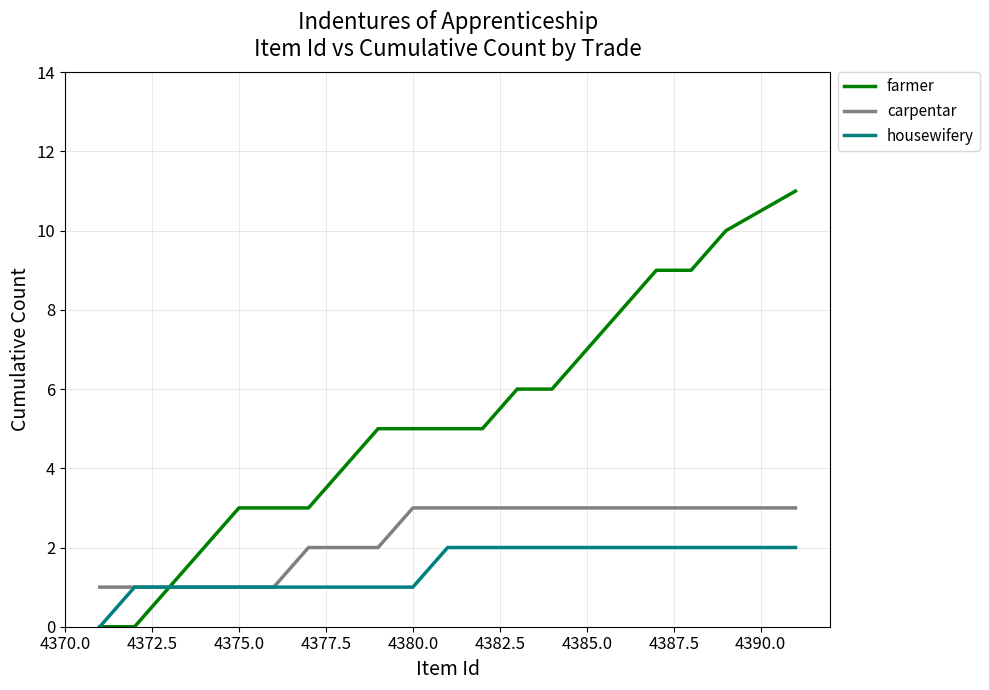

Which series has the widest spread of values?

farmer